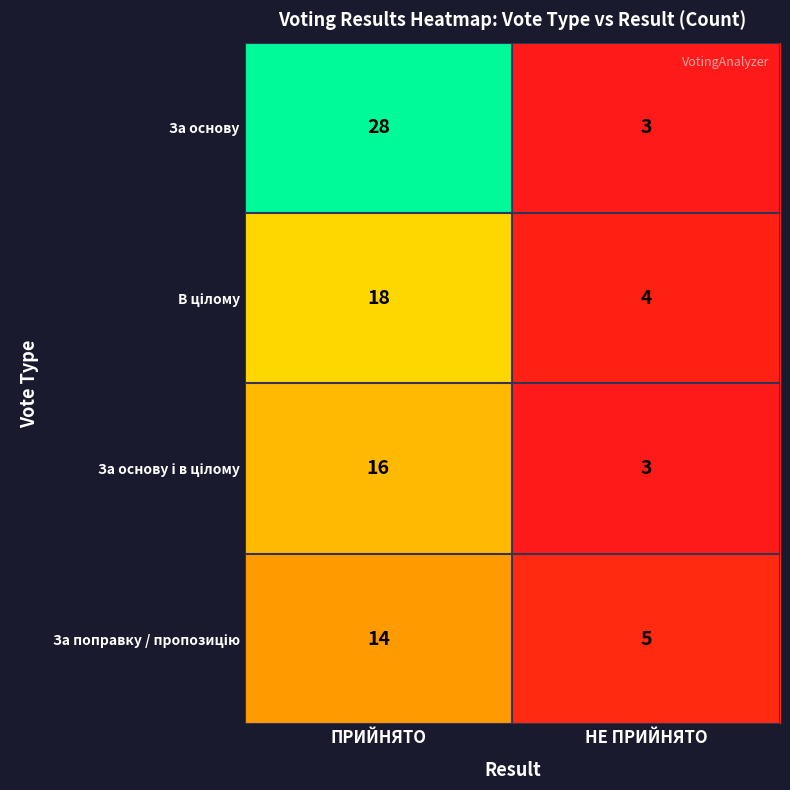

Which series has the largest range (max minus min)?

За основу